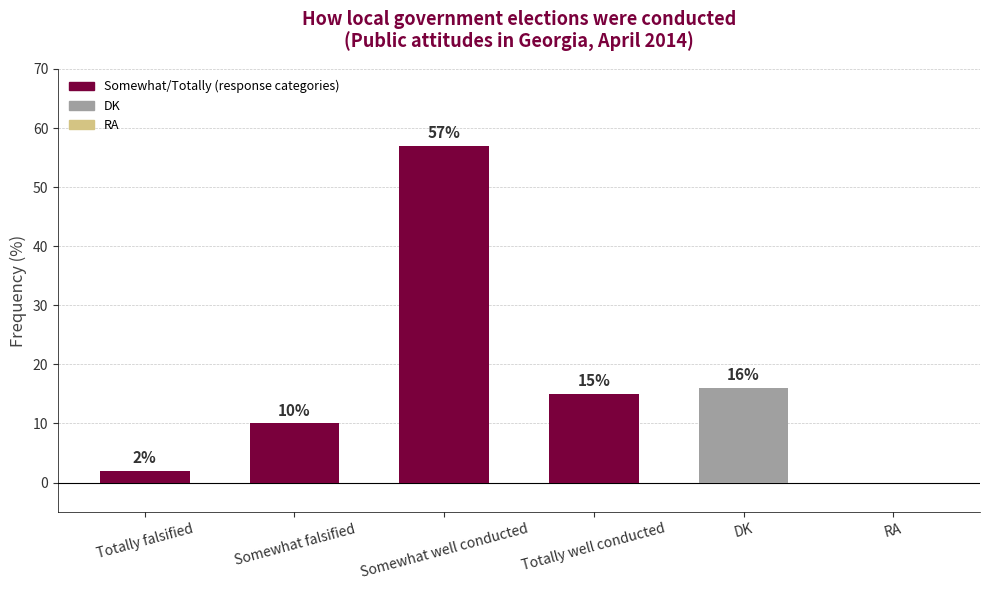

Which category has the highest value across all series?

Somewhat well conducted